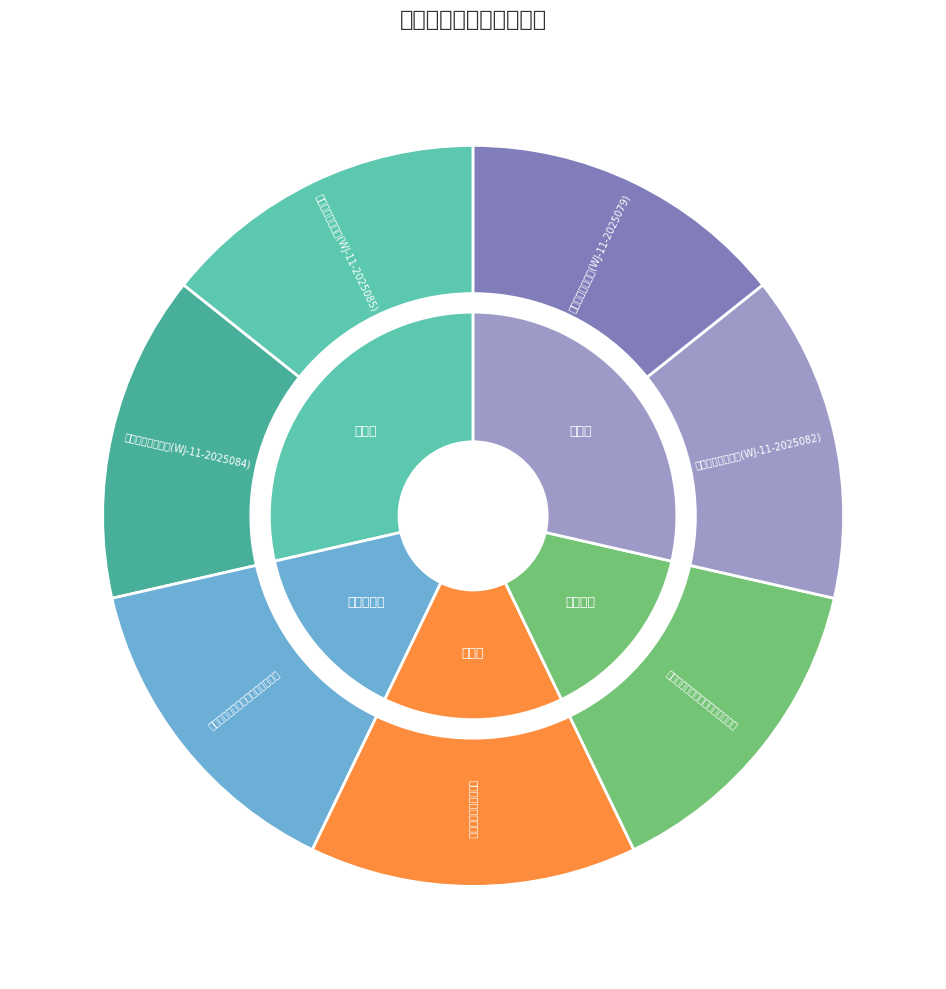

What percentage do 无锡富石电力安装有限公司 and 合肥市杏花建筑安装工程有限公司 together represent?

42.9%